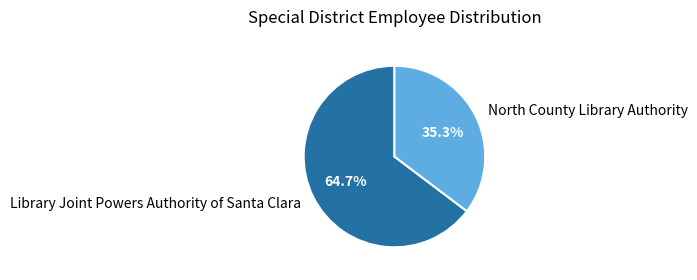

To the nearest percent, what is the average slice percentage?

50%